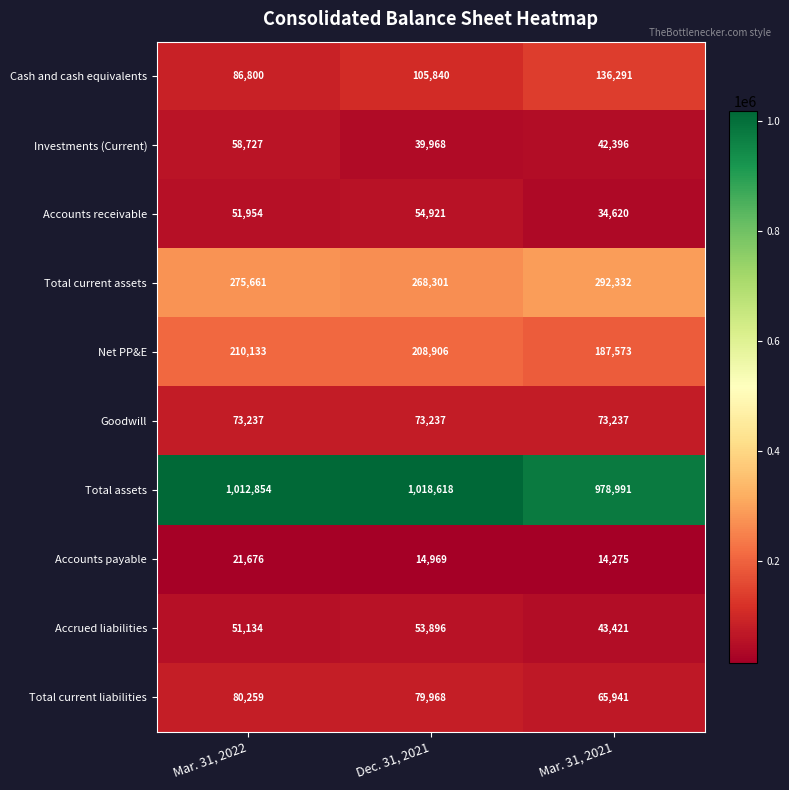

What is the lowest value of the Investments (Current) series?

39968